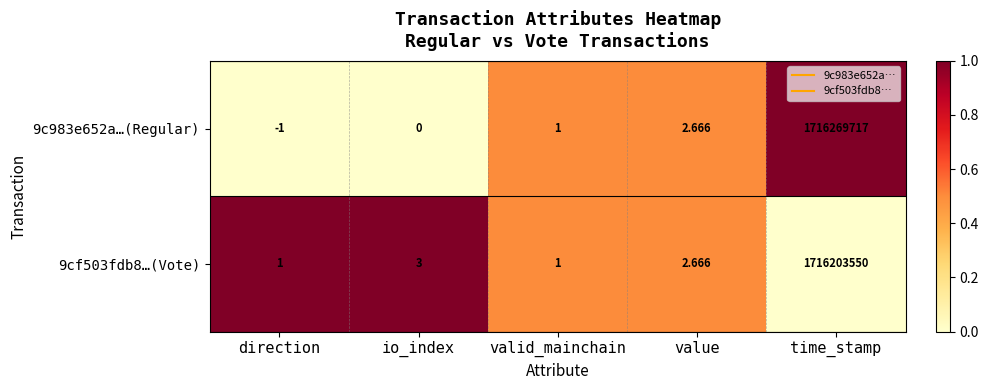

At which label is 9cf503fdb8…(Vote) closest to 858101775?

io_index